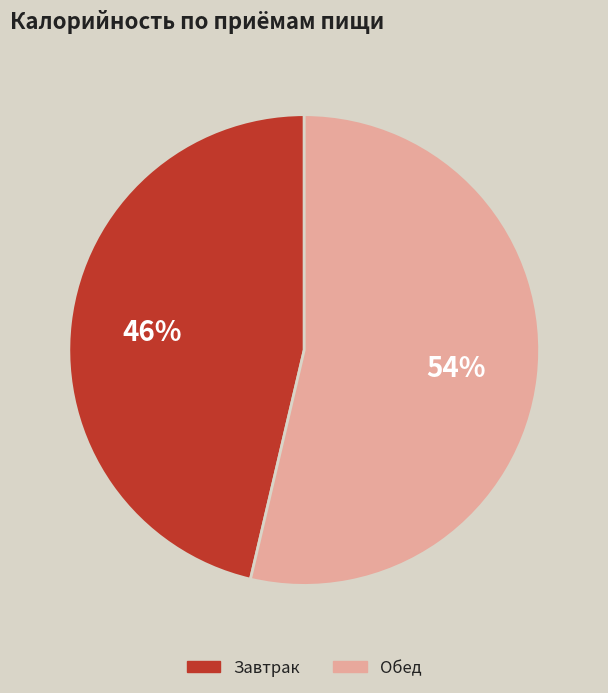

Rank the categories by value from highest to lowest.

Обед, Завтрак